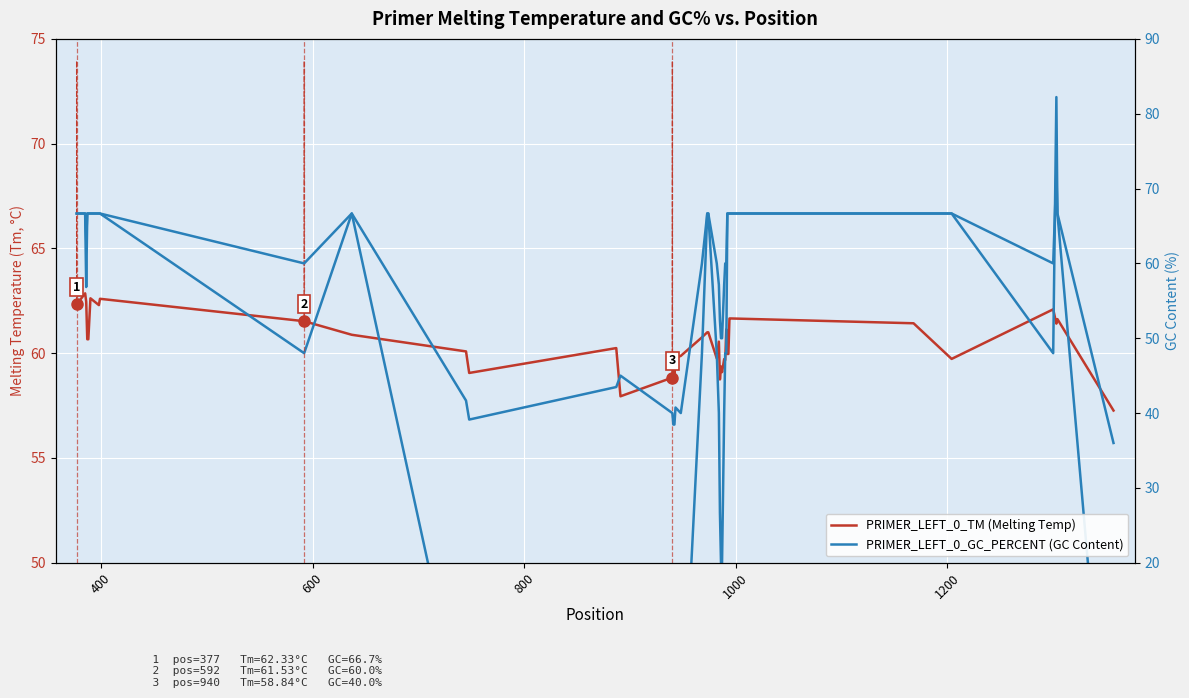

Is it true that PRIMER_LEFT_0_TM (Melting Temp) equals 39.7 at 30?

False